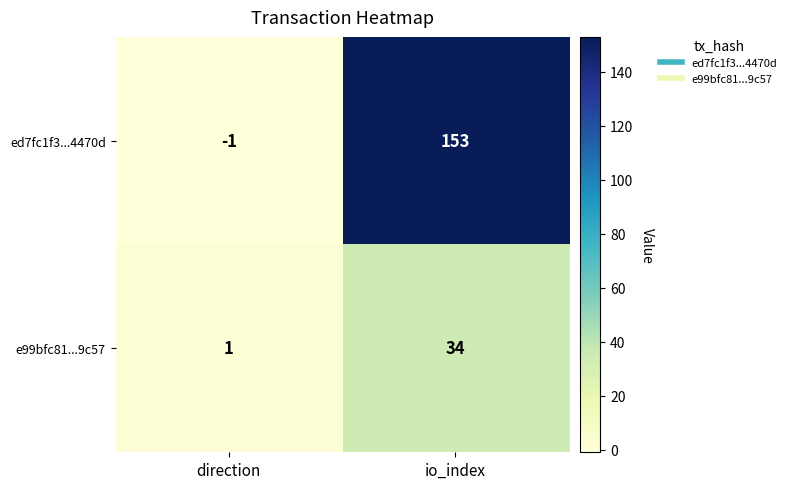

The ed7fc1f3...4470d series shows 93 at io_index. True or false?

False